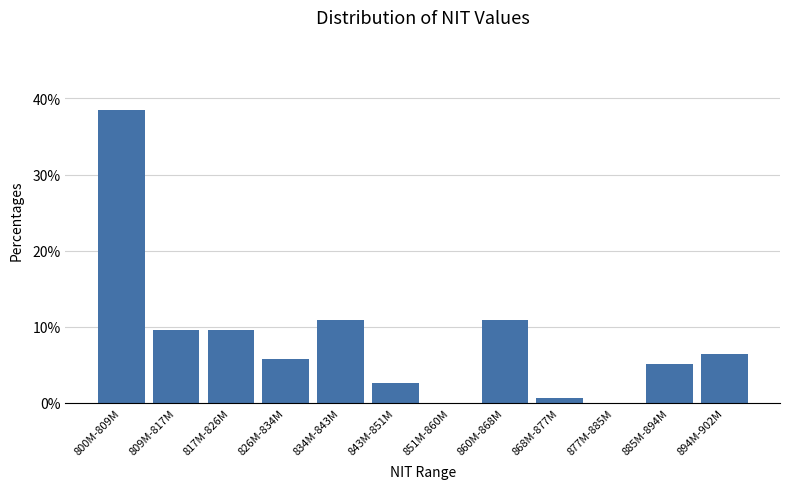

Reading left to right, transcribe all the data shown in this chart.

800M-809M=38.5	809M-817M=9.6	817M-826M=9.6	826M-834M=5.8	834M-843M=10.9	843M-851M=2.6	851M-860M=0.0	860M-868M=10.9	868M-877M=0.6	877M-885M=0.0	885M-894M=5.1	894M-902M=6.4